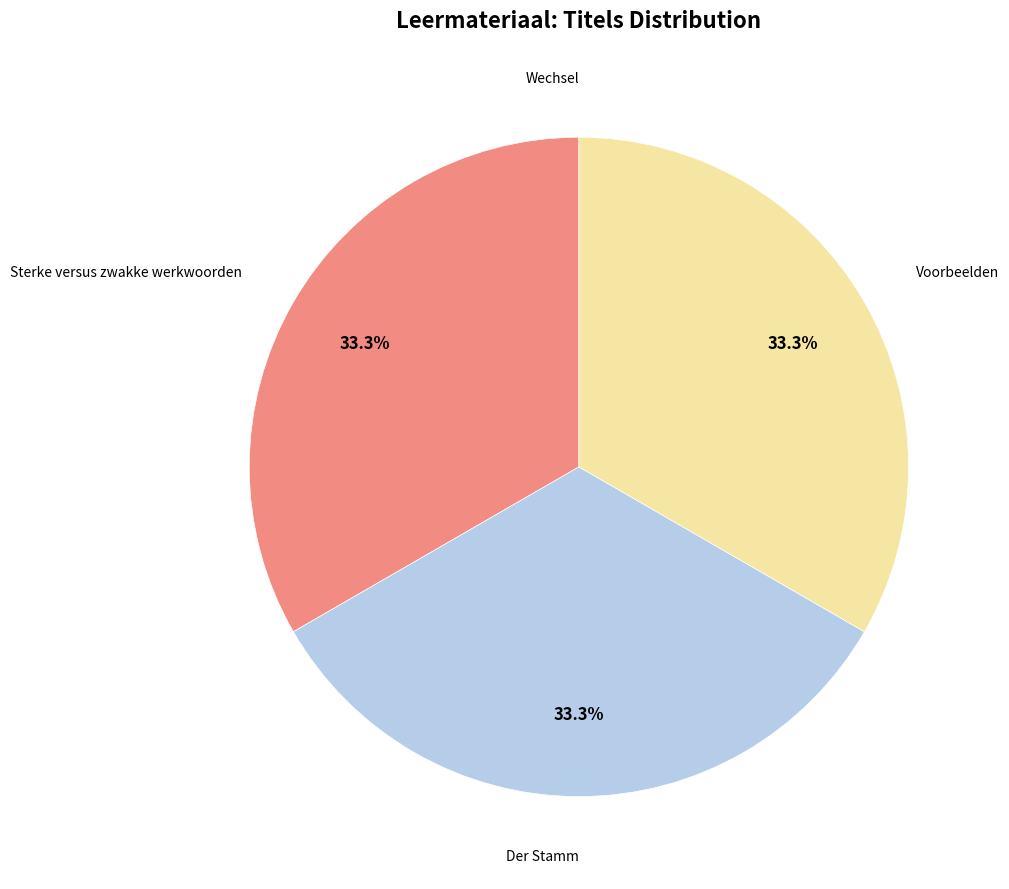

Is there a majority slice in this chart?

No